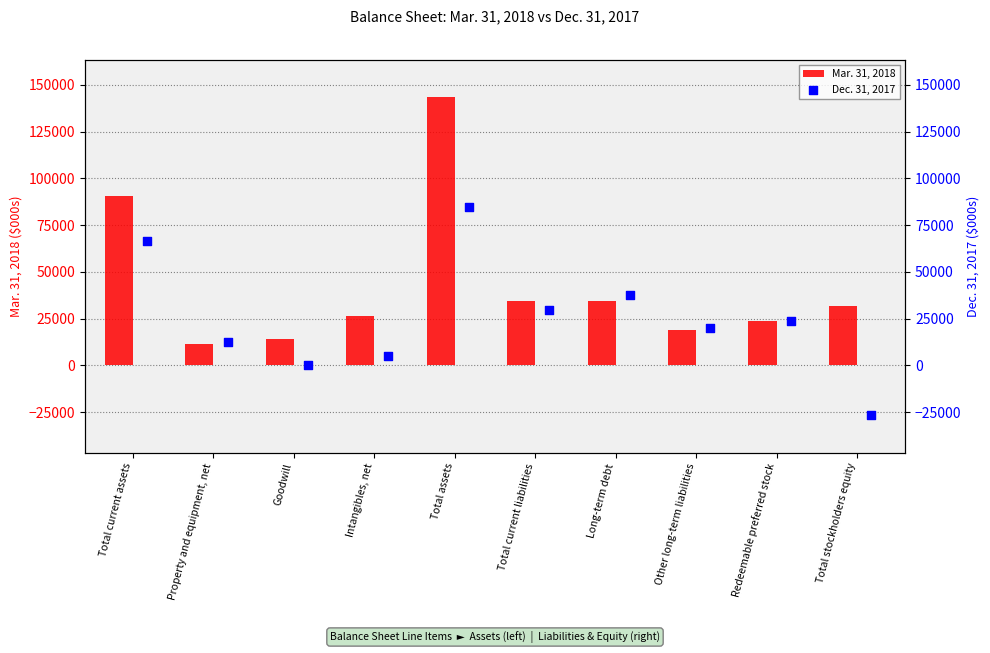

At how many categories does at least one series exceed 125735?

1